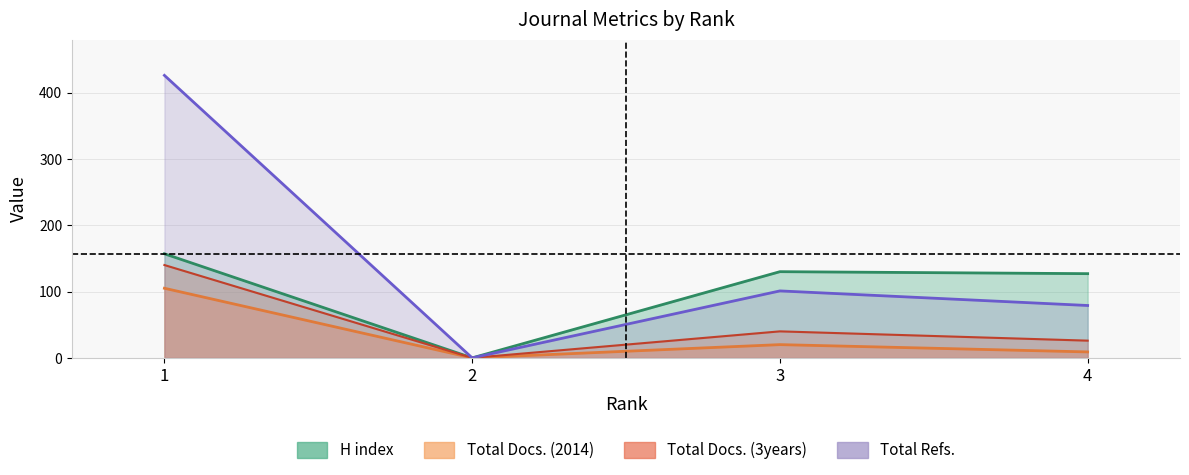

Reading left to right, extract all data points from this chart.

H index: 1=157	2=0	3=130	4=127
Total Docs. (2014): 1=105	2=0	3=20	4=9
Total Docs. (3years): 1=140	2=0	3=40	4=26
Total Refs.: 1=426	2=0	3=101	4=79